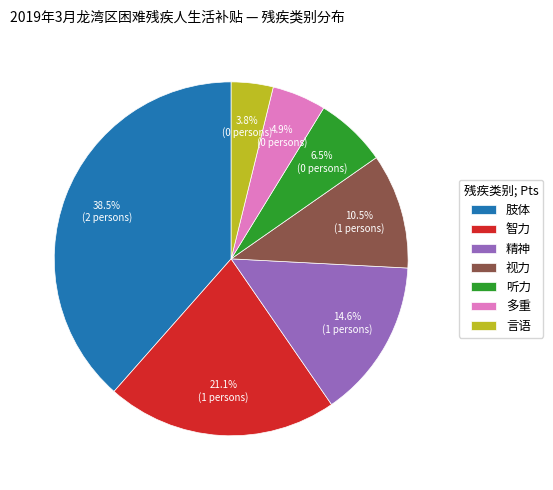

Is it true that 听力 is 1% of the pie?

False